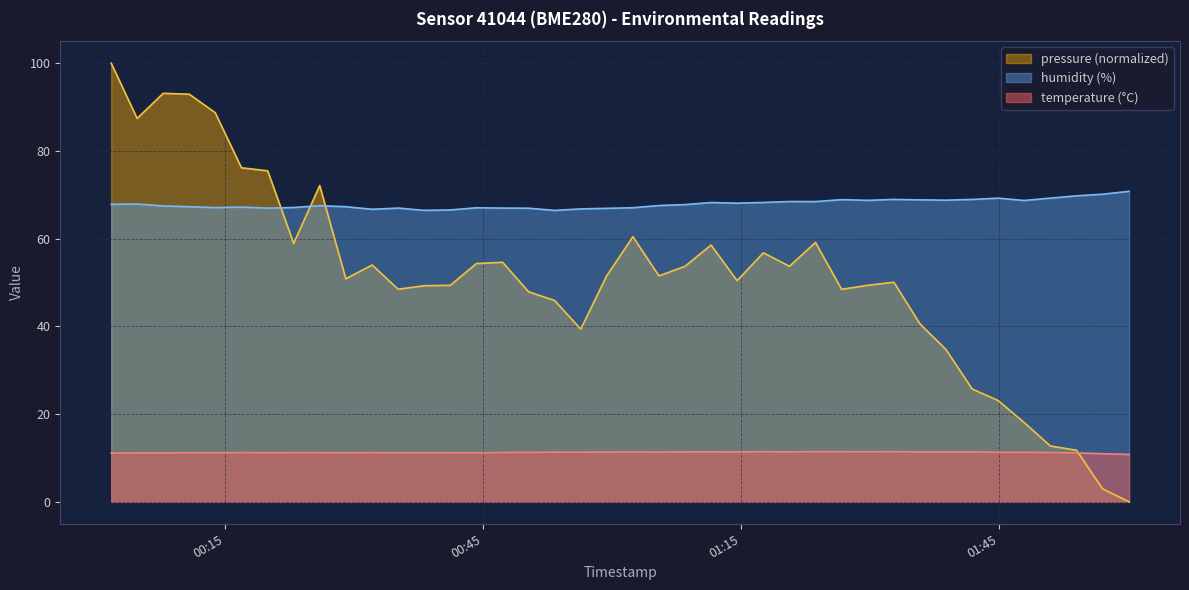

True or false: humidity and temperature cross at least once.

False